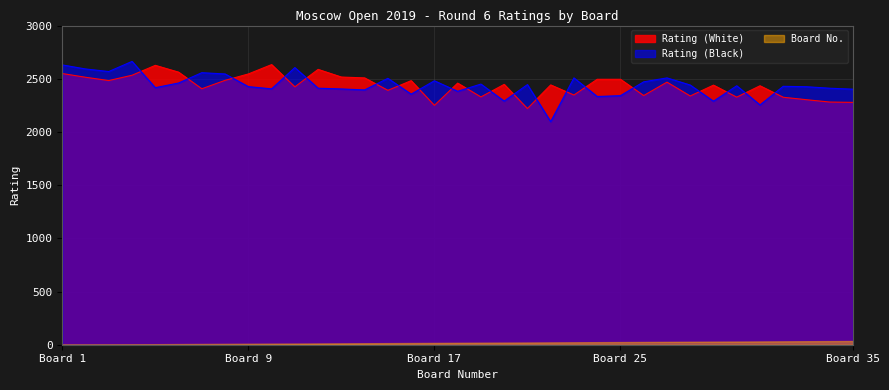

At which category is the sum across all series the highest?

4